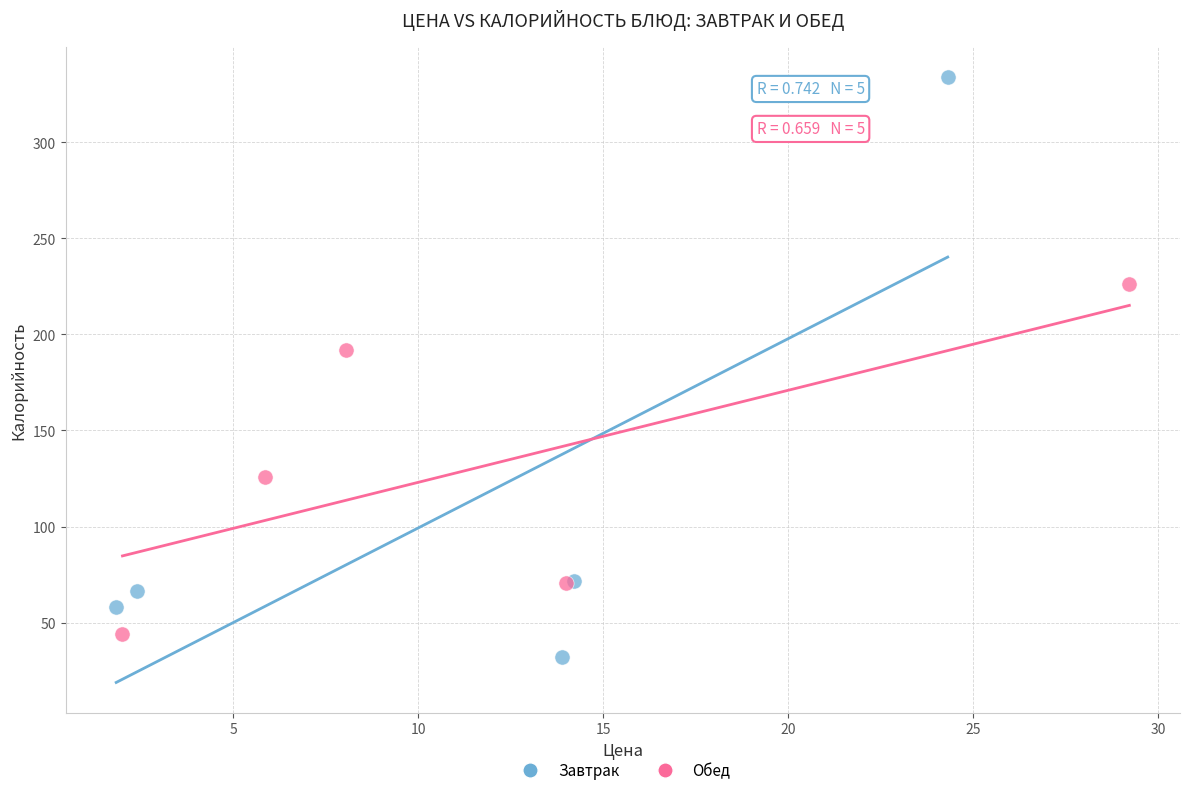

Which series has the largest Y range (max minus min)?

Завтрак